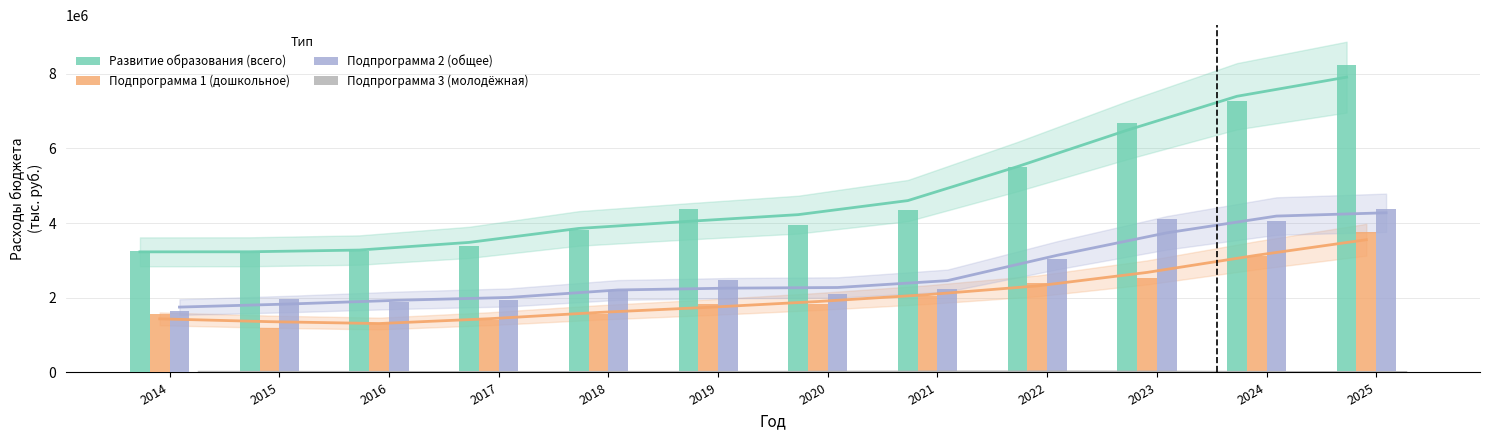

List the series in order of their peak value, highest first.

Развитие образования (всего), Подпрограмма 2 (общее), Подпрограмма 1 (дошкольное), Подпрограмма 3 (молодёжная)